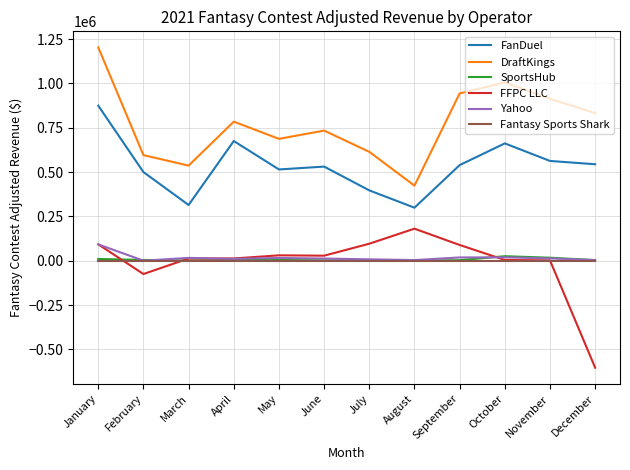

The value of SportsHub at April is 3494.4. True or false?

True